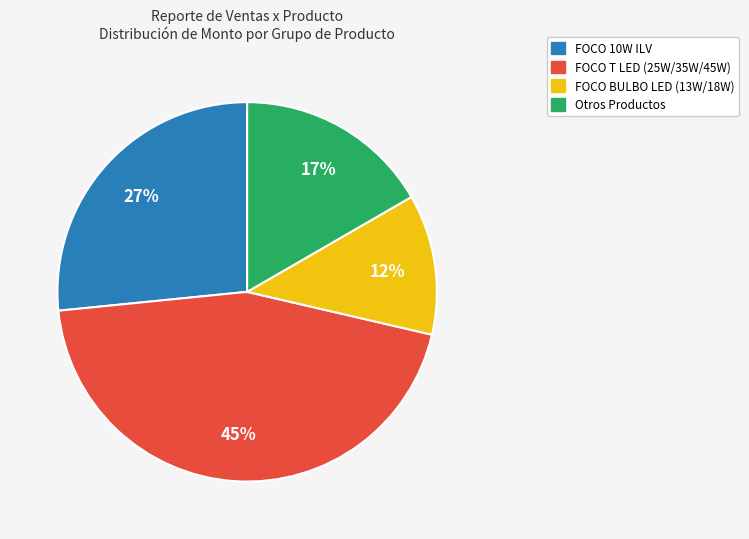

Is there any slice that represents more than half of the pie?

No